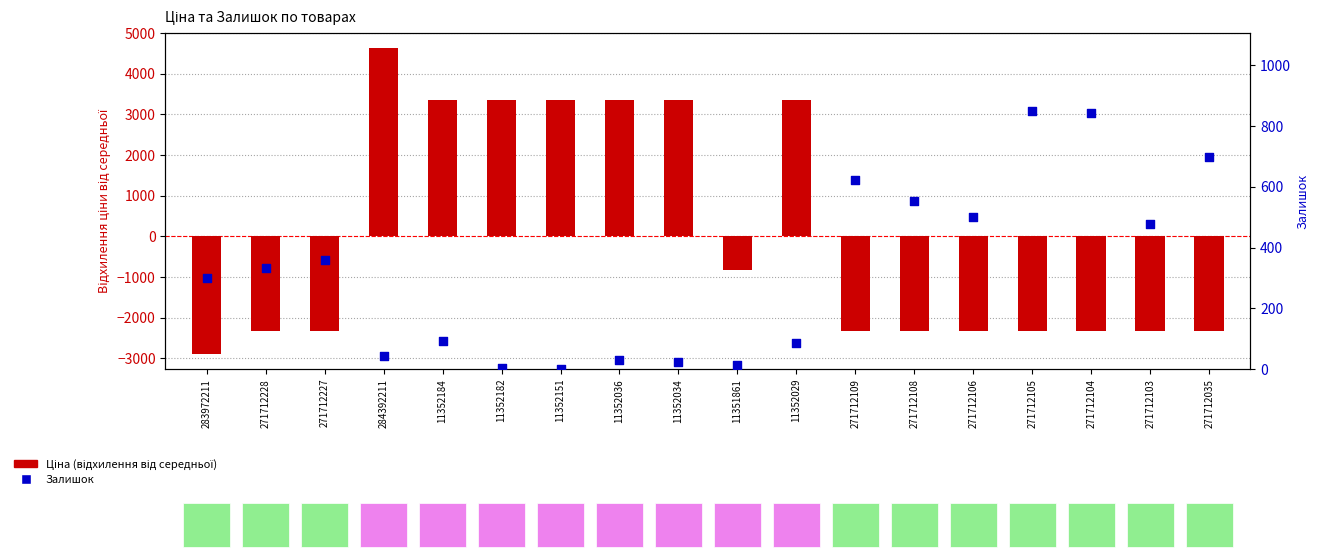

What is the total value across all series at 271712108?

-1779.3